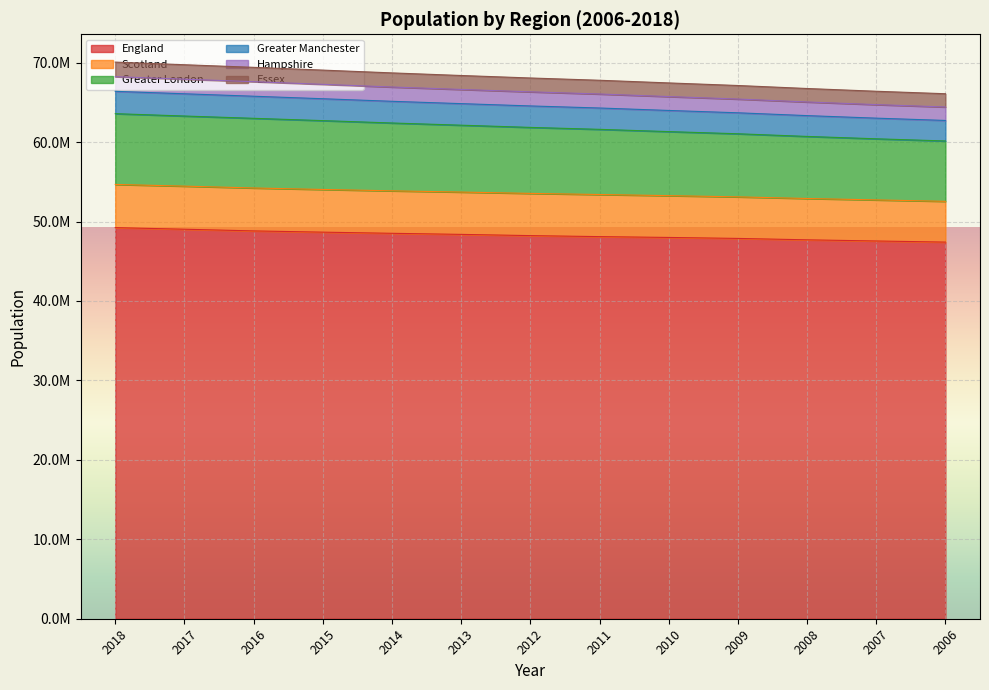

Does the chart display data point markers on the line(s)?

No